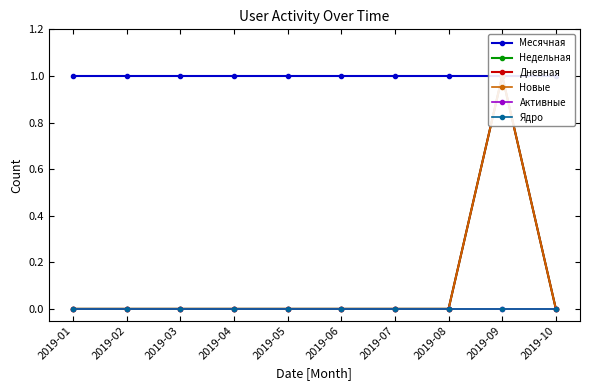

Reading right to left, what are all the values shown in this chart?

Месячная: 1	1	1	1	1	1	1	1	1	1
Недельная: 0	1	0	0	0	0	0	0	0	0
Дневная: 0	1	0	0	0	0	0	0	0	0
Новые: 0	1	0	0	0	0	0	0	0	0
Активные: 0	0	0	0	0	0	0	0	0	0
Ядро: 0	0	0	0	0	0	0	0	0	0